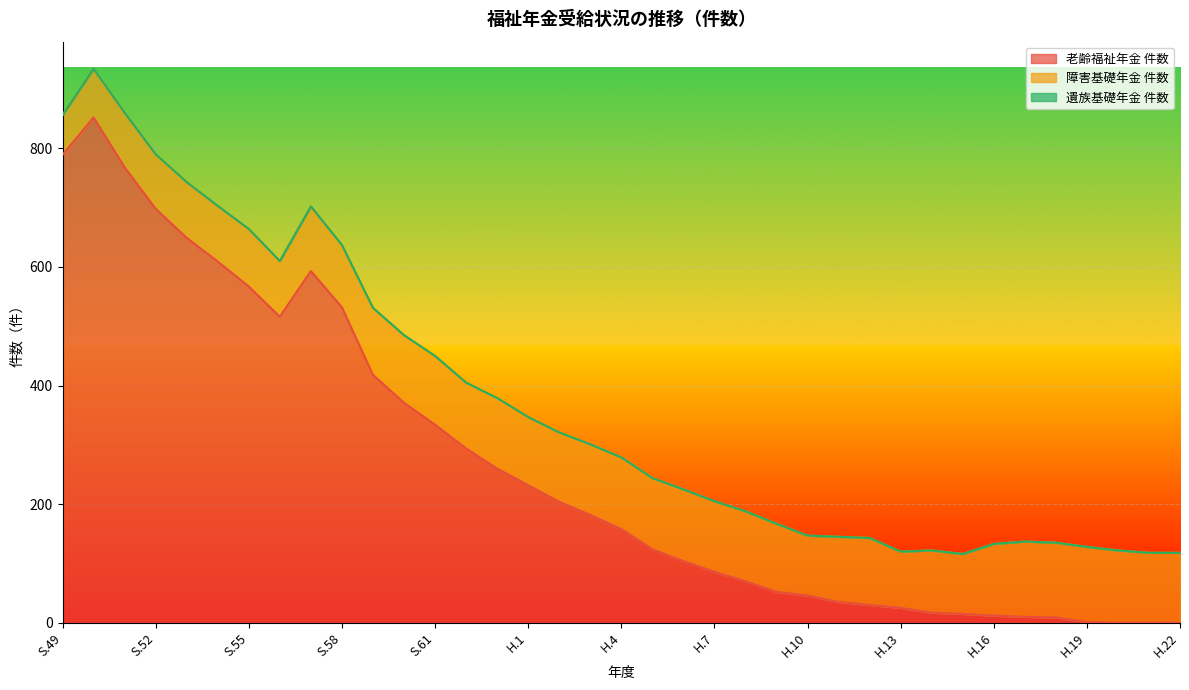

What is the label of the 35th point from the right?

S.51